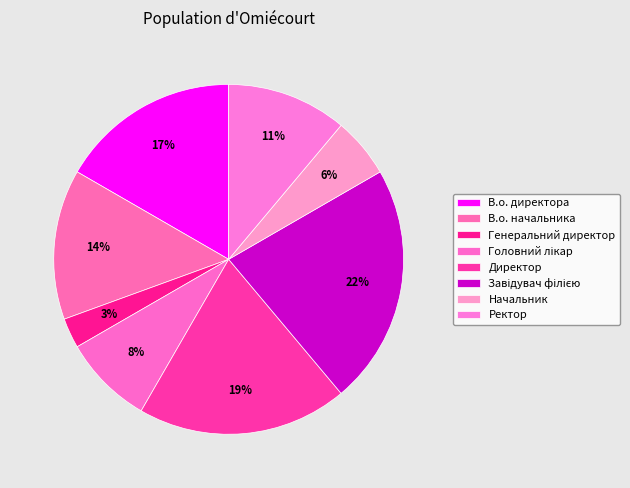

To the nearest percent, what percentage of the pie is Завідувач філією?

22%